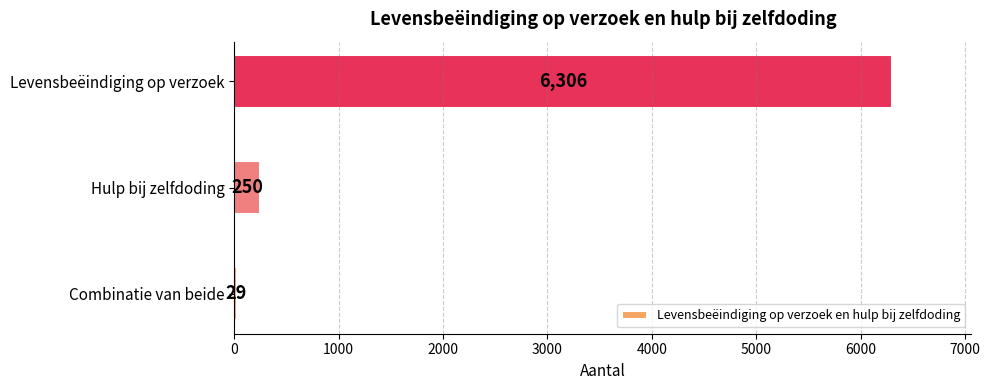

Which has a higher value, Levensbeëindiging op verzoek or Hulp bij zelfdoding?

Levensbeëindiging op verzoek